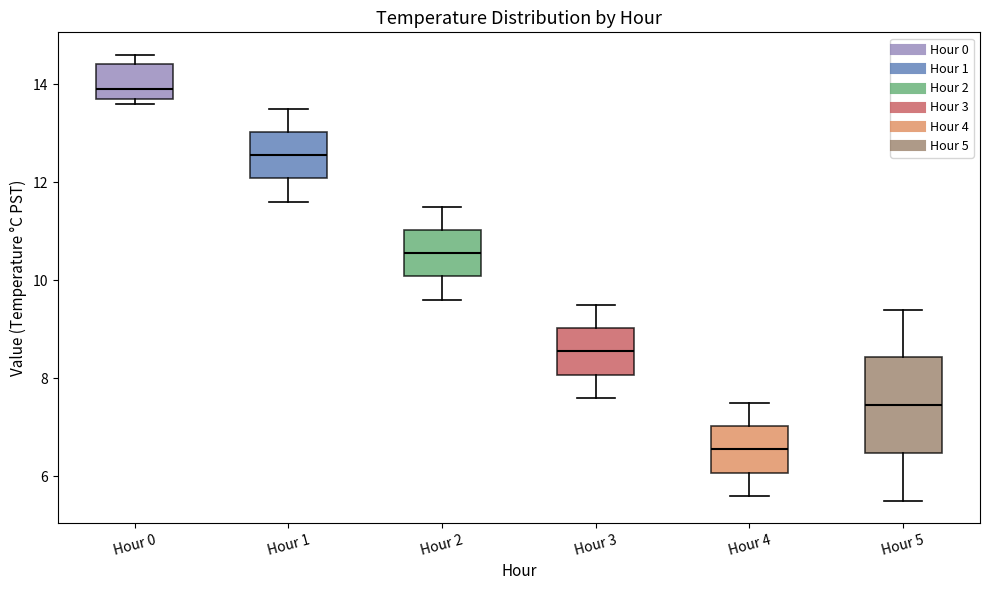

Where is the upper edge of the box for Hour 4 on the y-axis? The values are not printed on the chart, so give them approximately, as read against the axis.

7.0